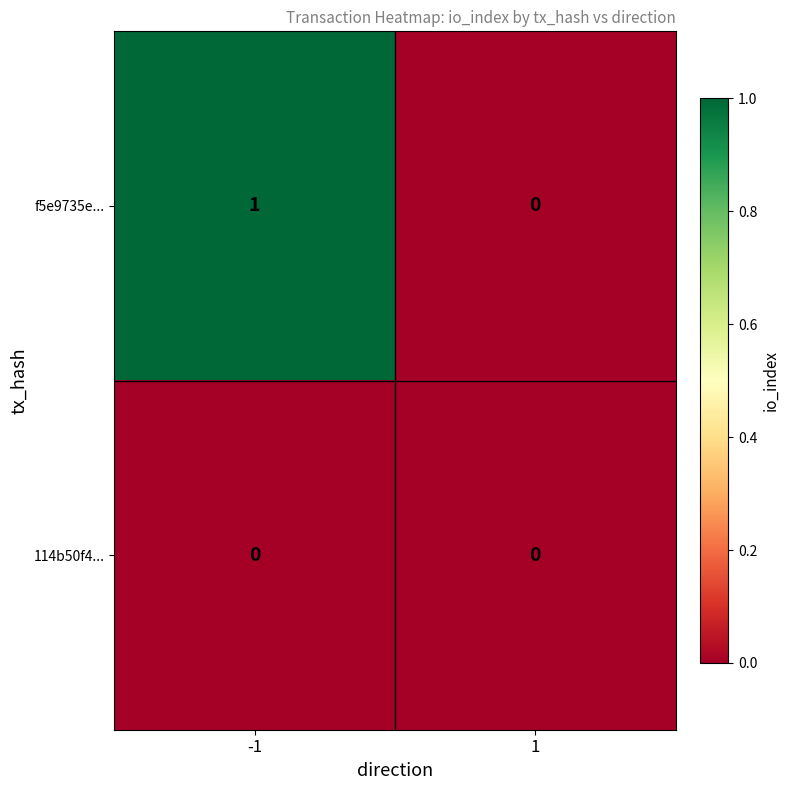

Which series has the largest range (max minus min)?

f5e9735e...